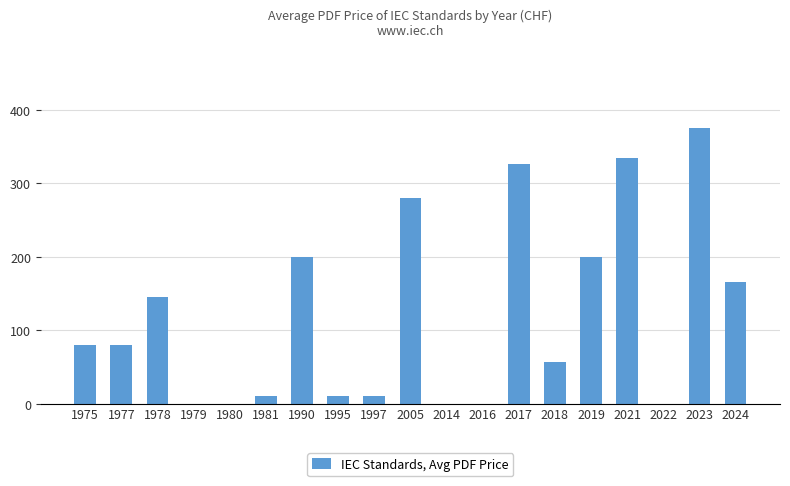

Between 2023 and 1997, which is larger?

2023